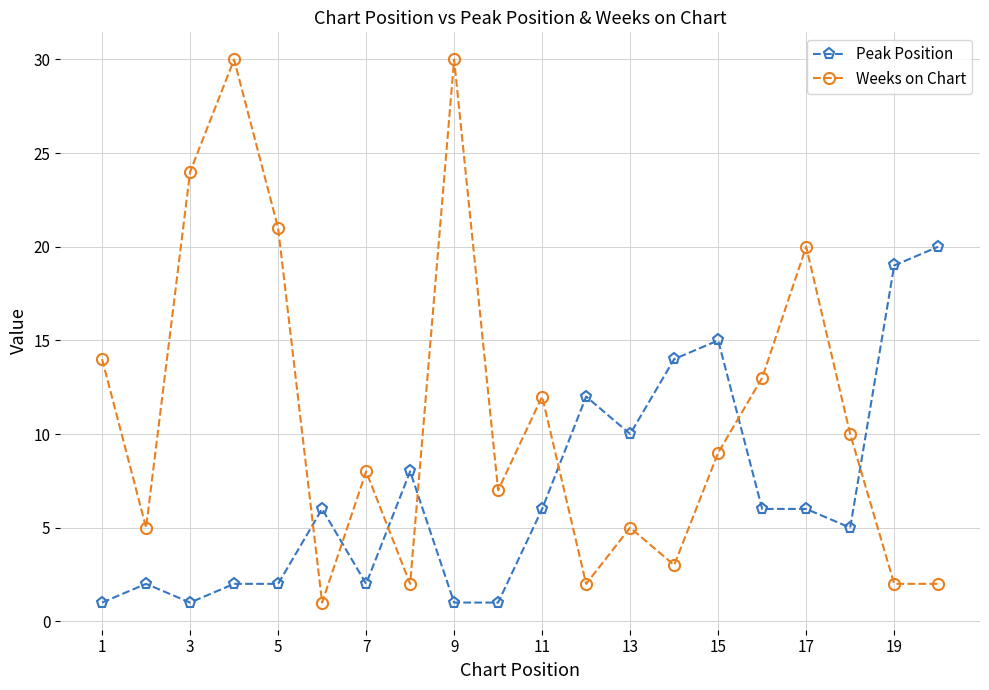

At how many categories does at least one series exceed 4?

20